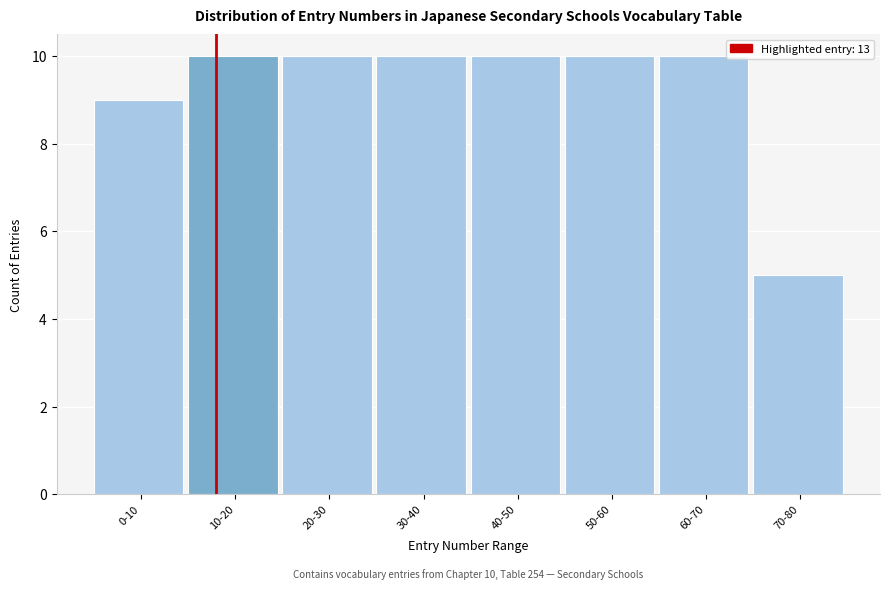

Reading left to right, list all the values displayed in this chart.

9	10	10	10	10	10	10	5